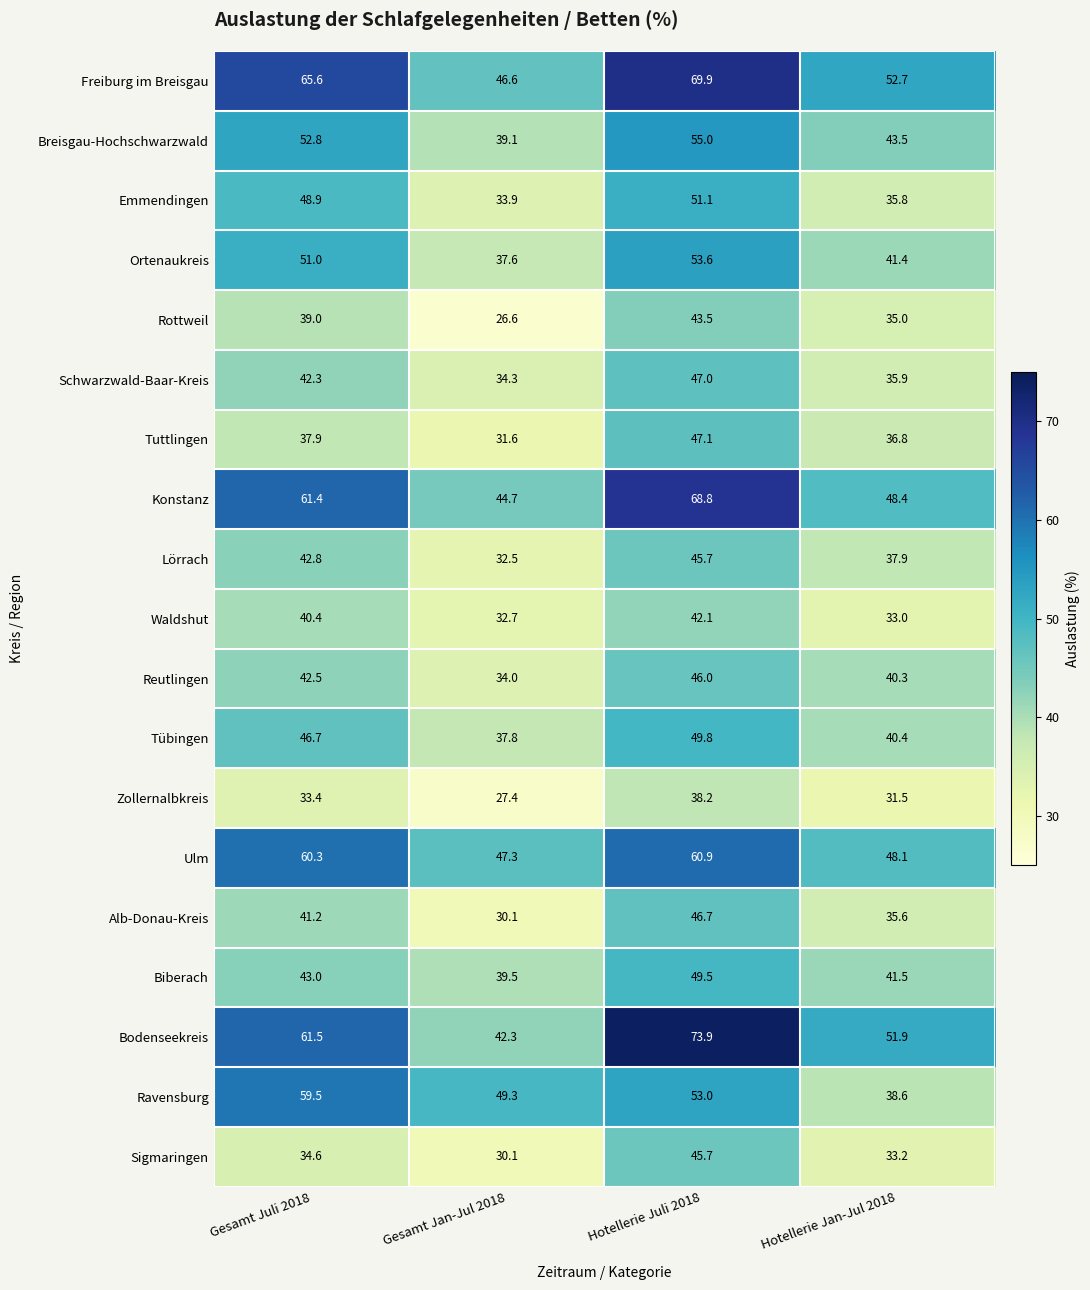

What is the maximum value shown in the chart?

73.9